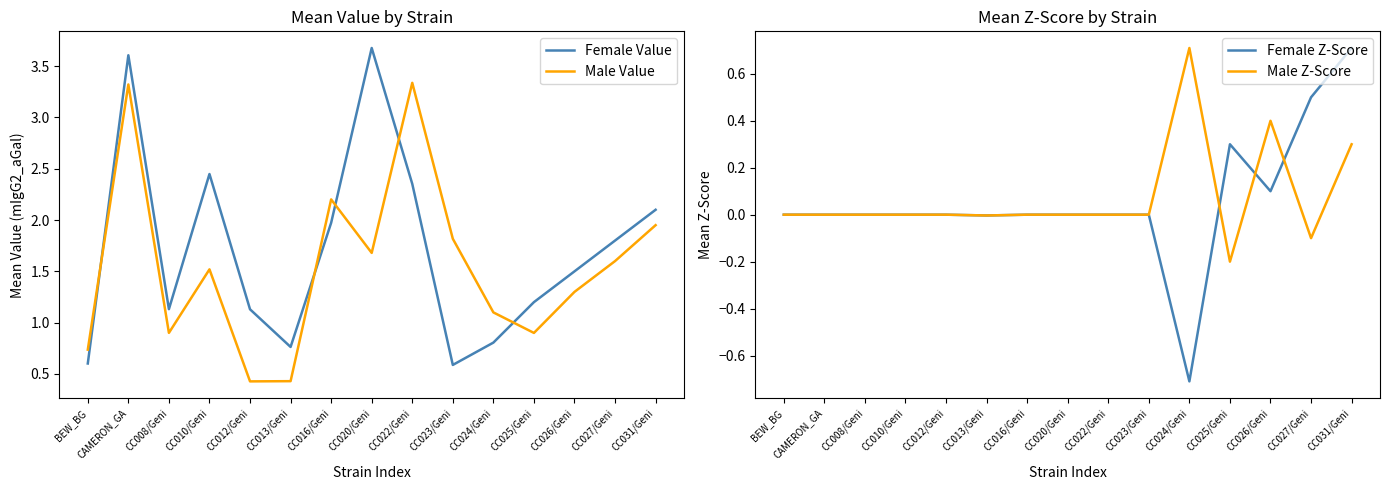

List the series in order of their peak value, lowest first.

Female Z-Score, Male Z-Score, Male Value, Female Value